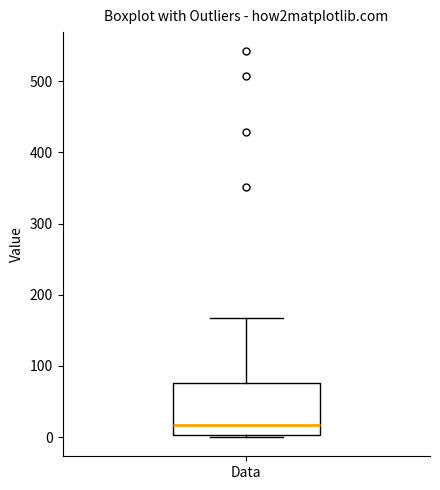

Read this box plot against the y-axis: the position of the median line, the range covered by the box, and the ends of both whiskers. The values are not printed on the chart, so give them approximately, as read against the axis.

median 20, box 0 to 80, whiskers 0 to 170